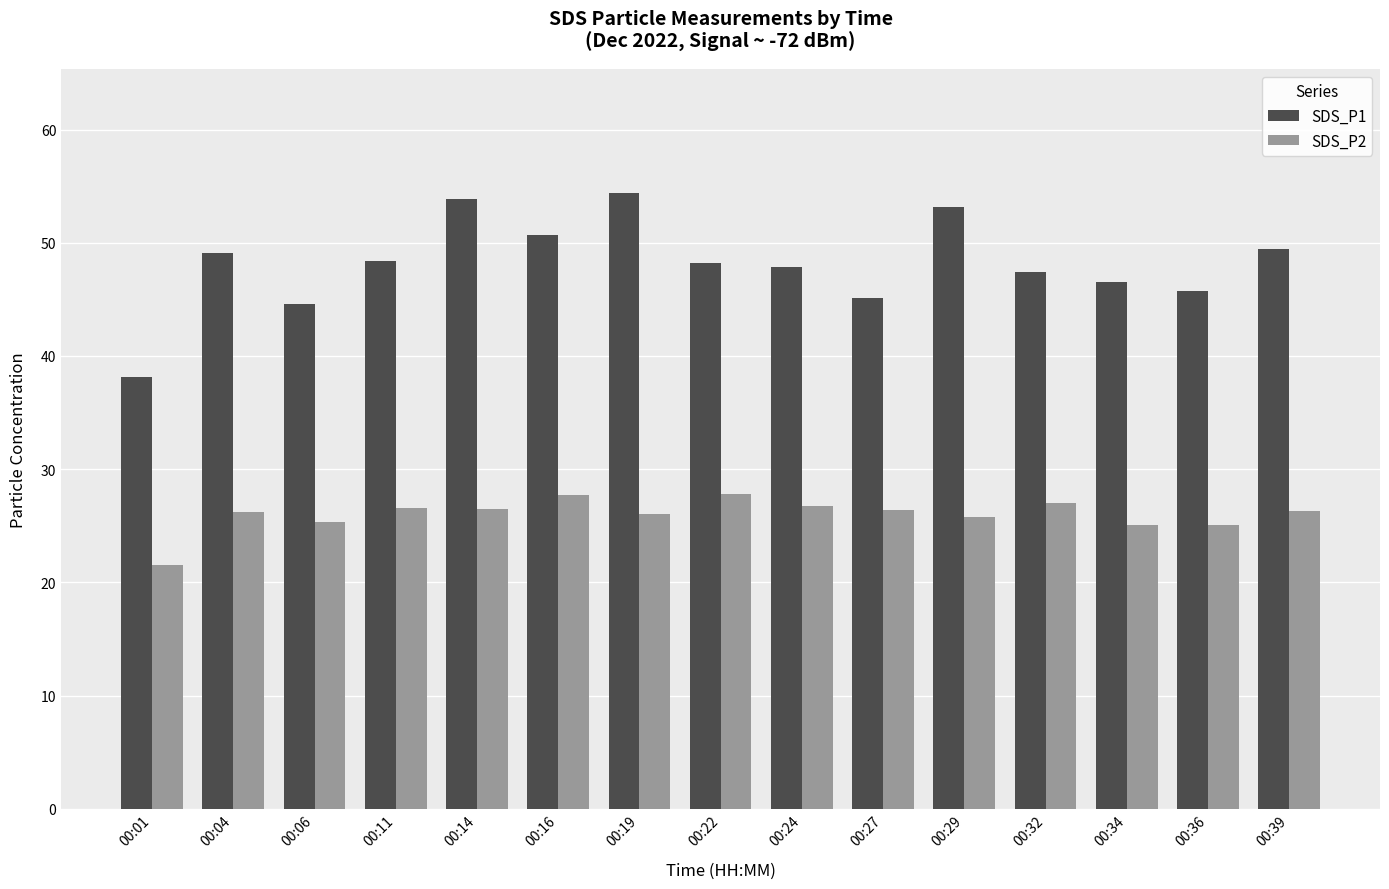

Which category has the lowest value in the SDS_P2 series?

00:01